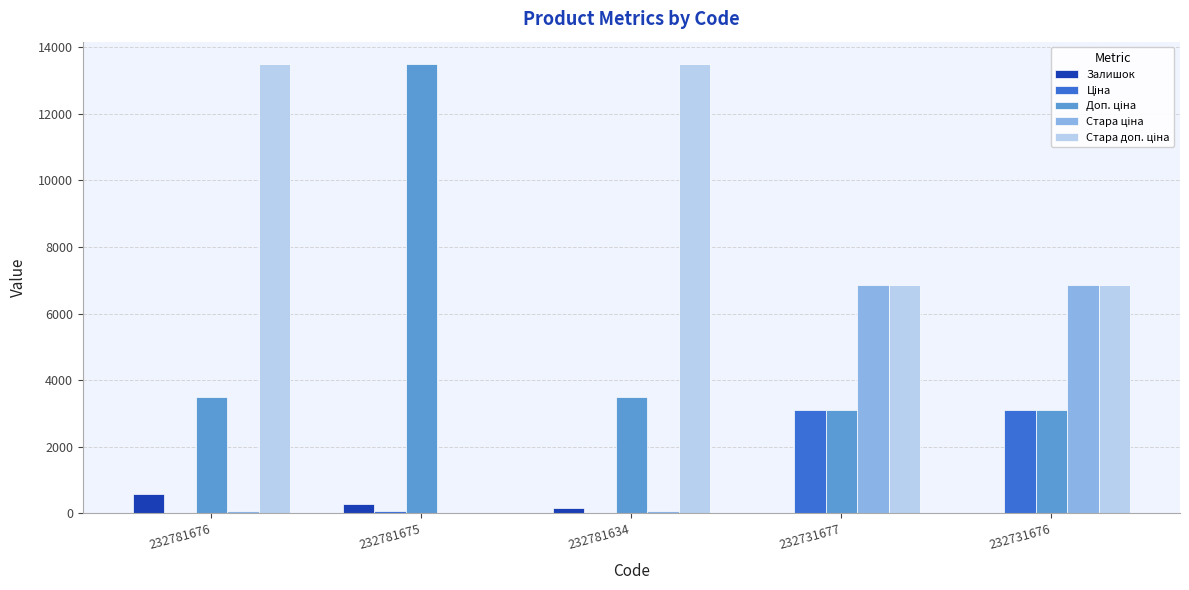

What is the average value of the Ціна series?

1255.4